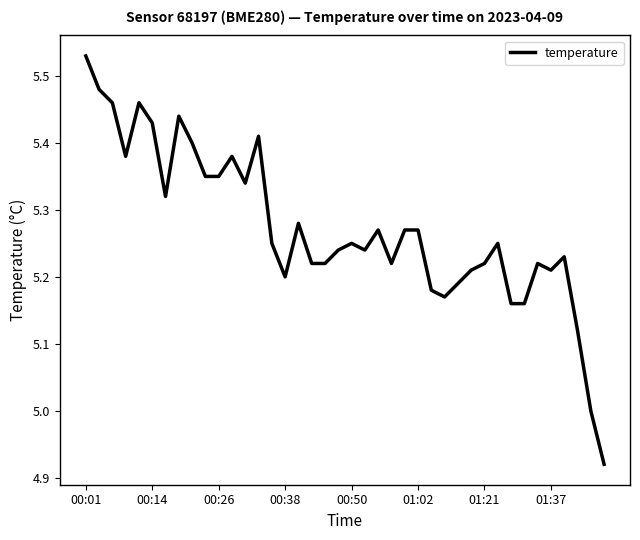

What is the difference between the maximum and minimum values?

0.6